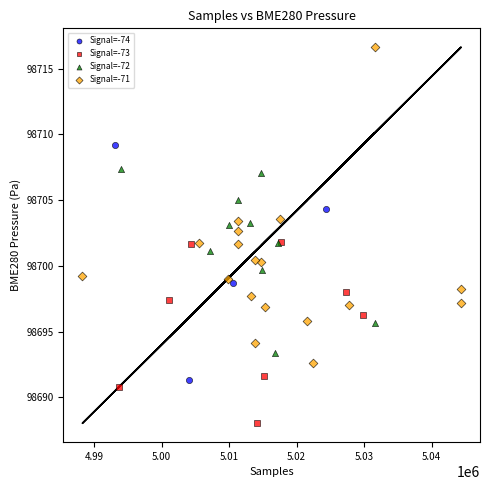

Which series reaches the maximum Y coordinate?

Signal=-71